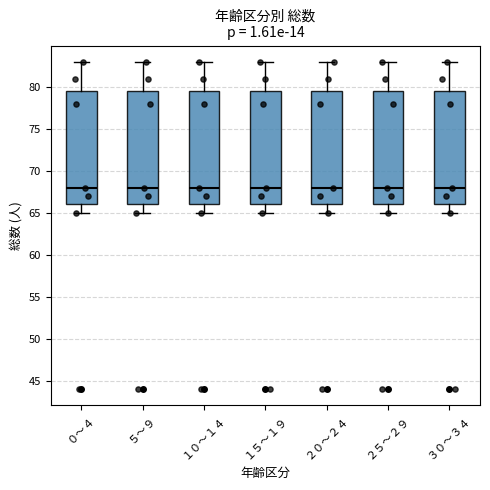

Reading left to right, transcribe this box plot: for each box, give where its median line is, the range the box spans, and where its two whiskers end, as read against the y-axis. The values are not printed on the chart, so give them approximately, as read against the axis.

０～４: median 68.0, box 66.0 to 79.5, whiskers 65.0 to 83.0
５～９: median 68.0, box 66.0 to 79.5, whiskers 65.0 to 83.0
１０～１４: median 68.0, box 66.0 to 79.5, whiskers 65.0 to 83.0
１５～１９: median 68.0, box 66.0 to 79.5, whiskers 65.0 to 83.0
２０～２４: median 68.0, box 66.0 to 79.5, whiskers 65.0 to 83.0
２５～２９: median 68.0, box 66.0 to 79.5, whiskers 65.0 to 83.0
３０～３４: median 68.0, box 66.0 to 79.5, whiskers 65.0 to 83.0